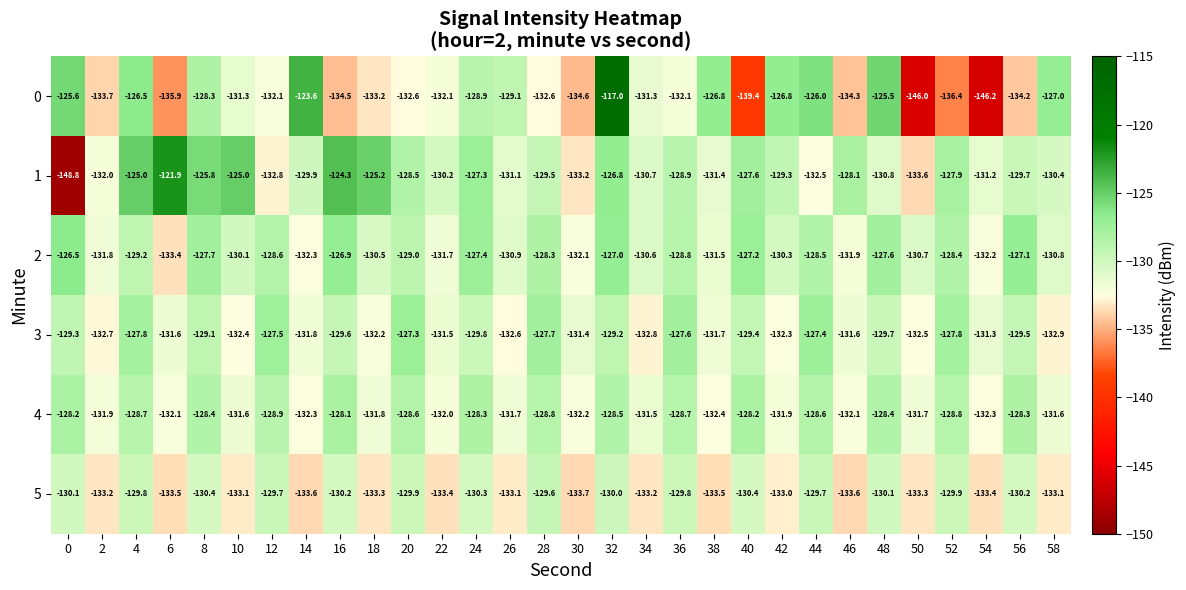

Rank the series at 36 from highest to lowest value.

3, 4, 2, 1, 5, 0